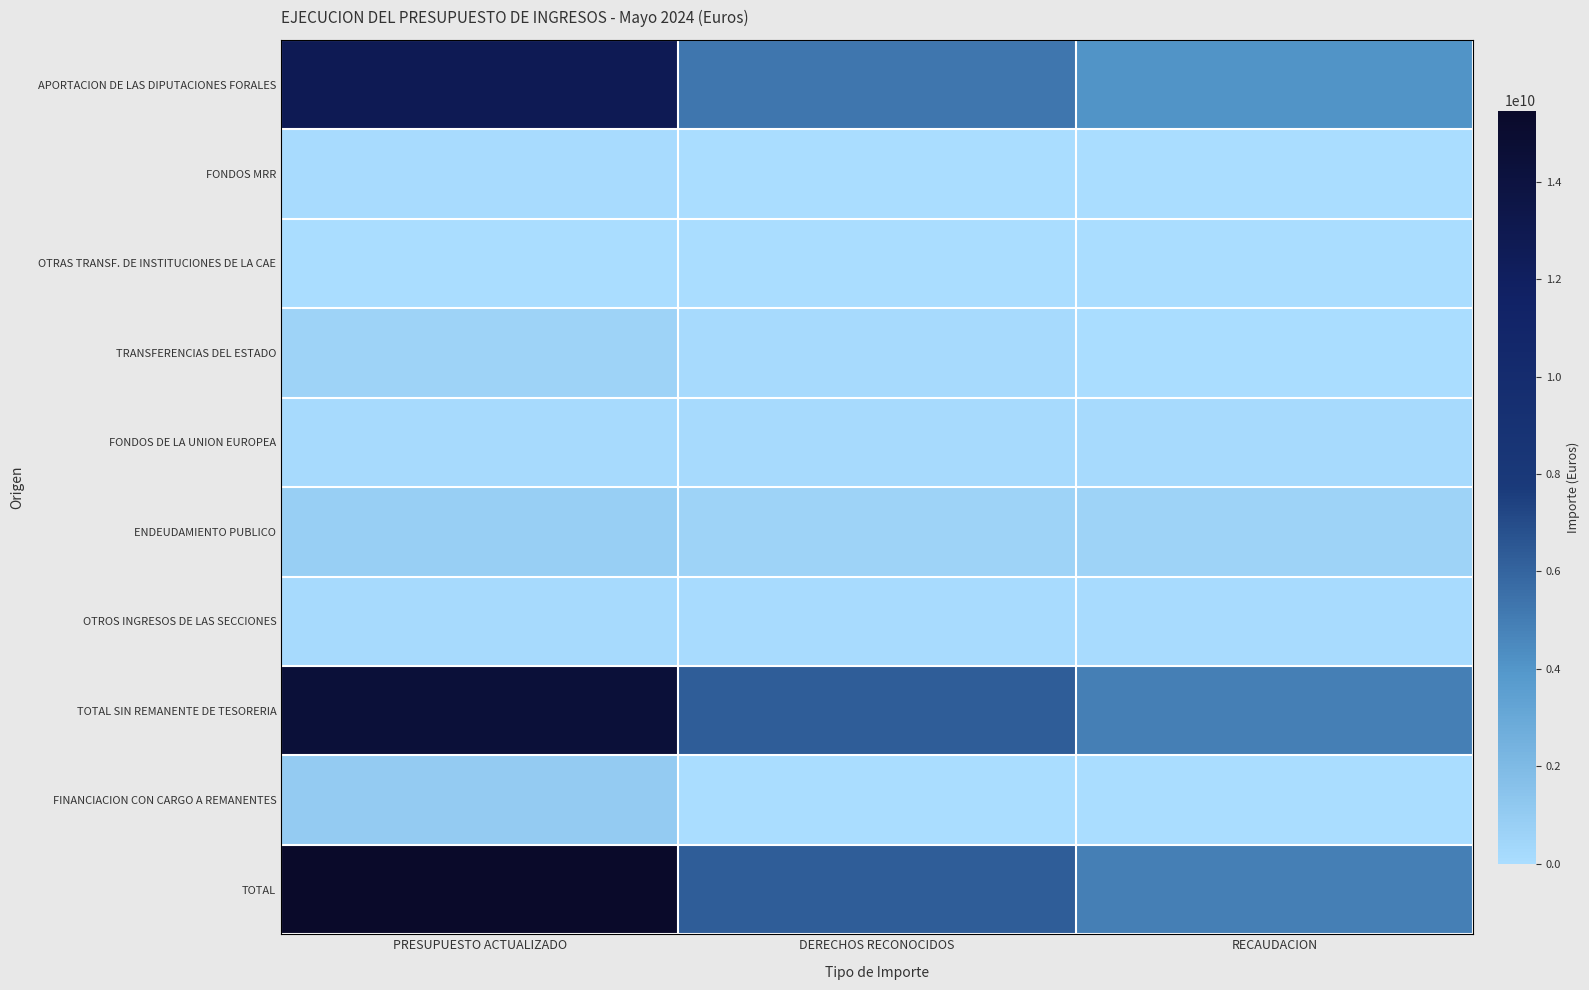

Which has a higher value, PRESUPUESTO ACTUALIZADO or RECAUDACION?

PRESUPUESTO ACTUALIZADO